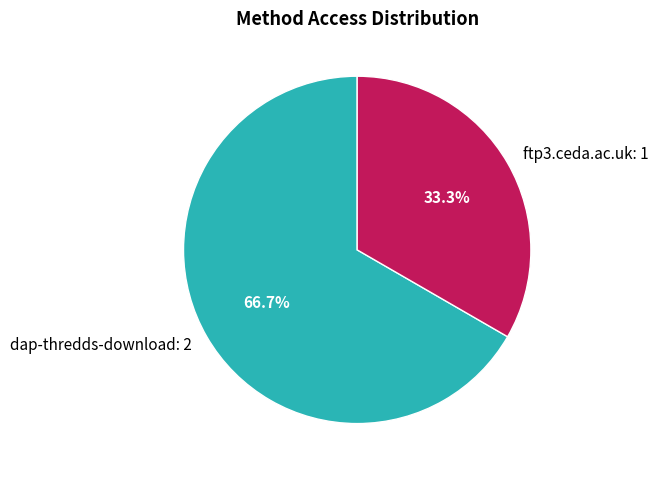

What percentage is the dap-thredds-download slice, to the nearest percent?

67%